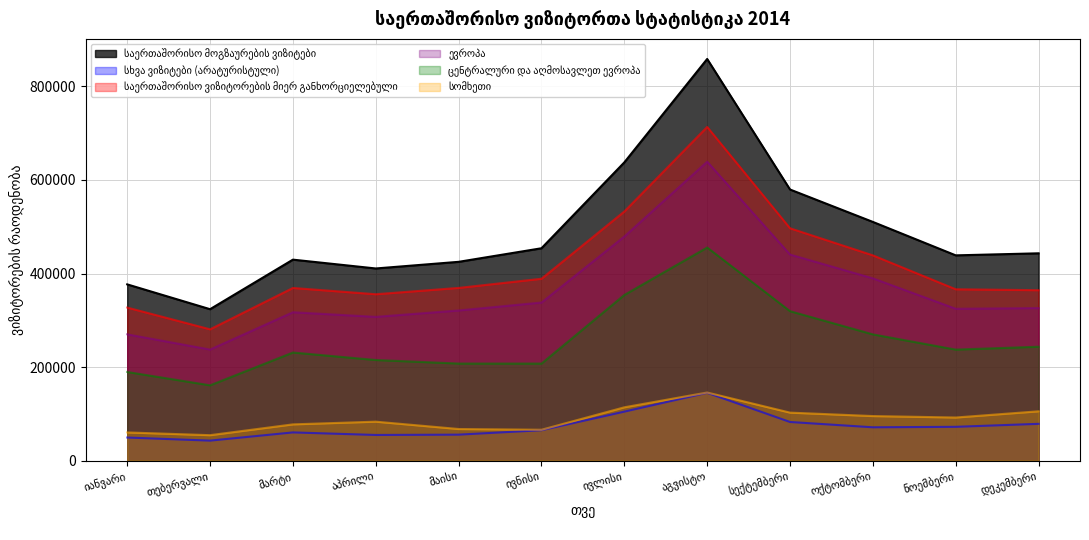

What is the smallest value displayed?

42952